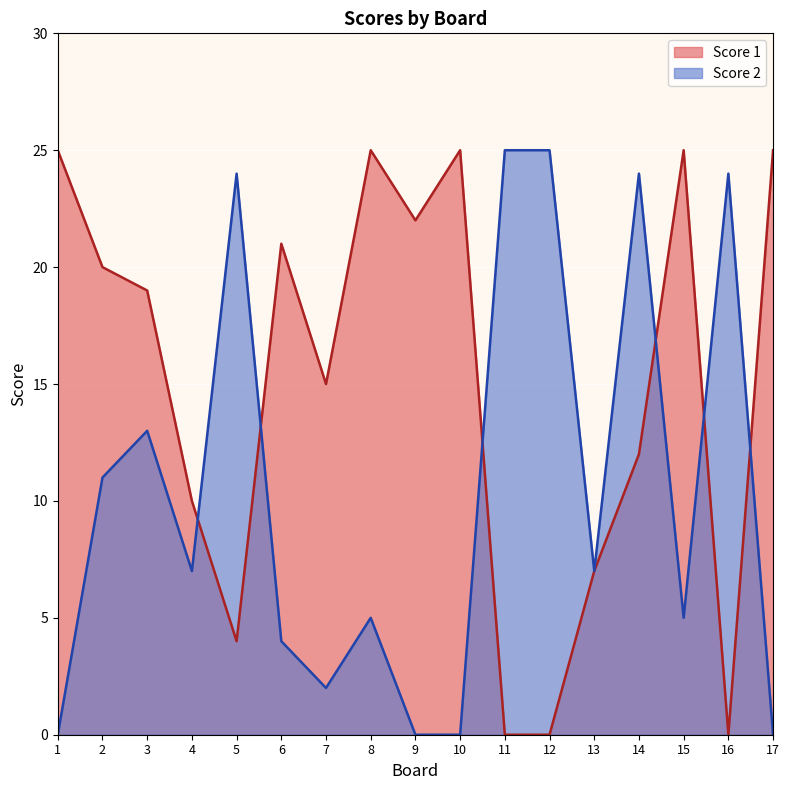

Between 13 and 4, which is larger?

4